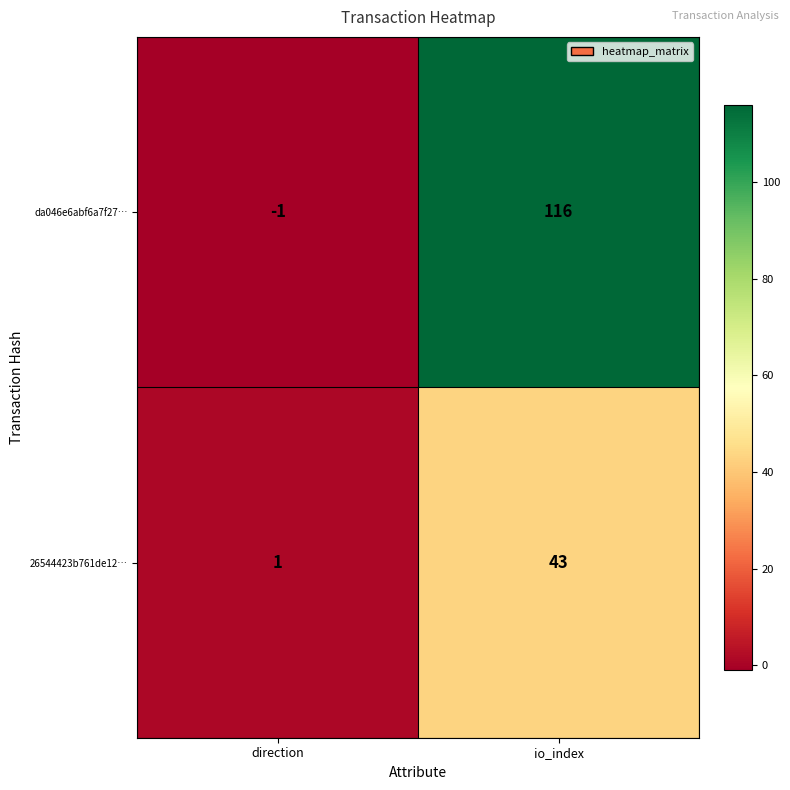

Is it true that da046e6abf6a7f27… equals 81 at io_index?

False